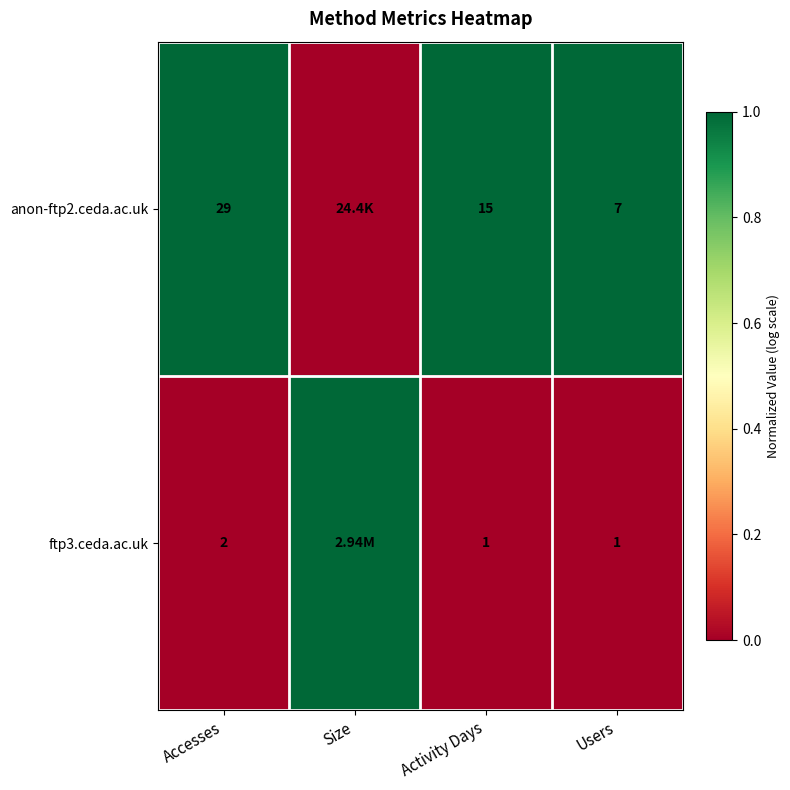

What is the spread (max minus min) of values at Activity Days?

14